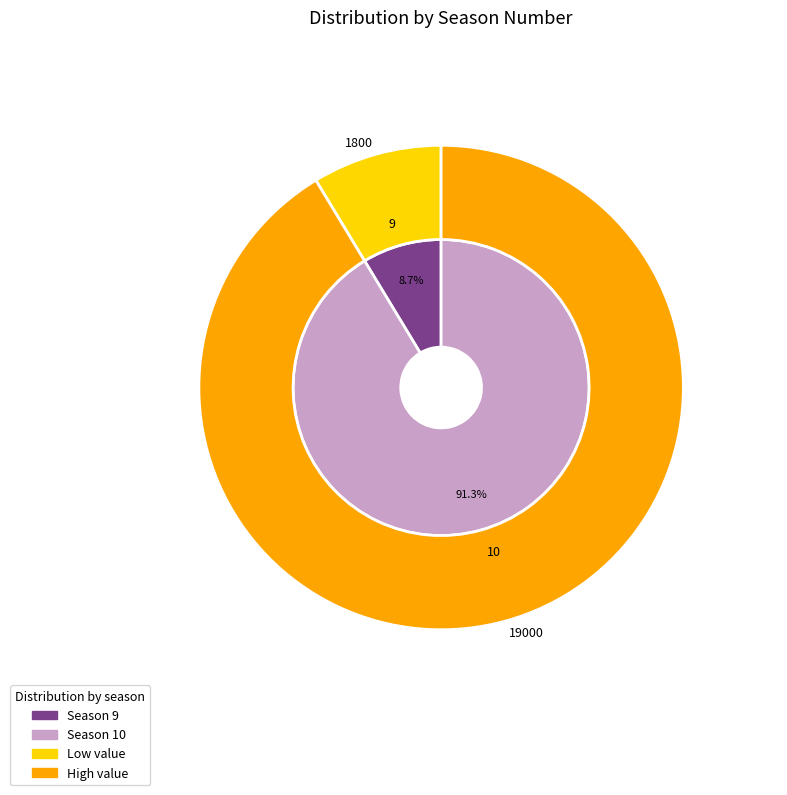

To the nearest percent, what is the difference between the 10 and 9 slice percentages?

83%